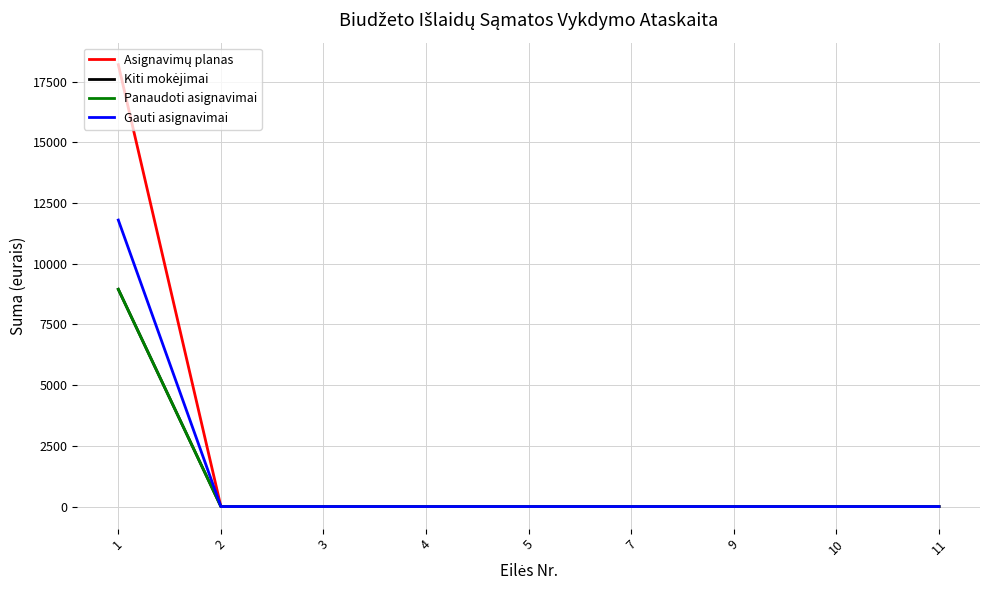

True or false: Gauti asignavimai and Asignavimų planas cross at least once.

False